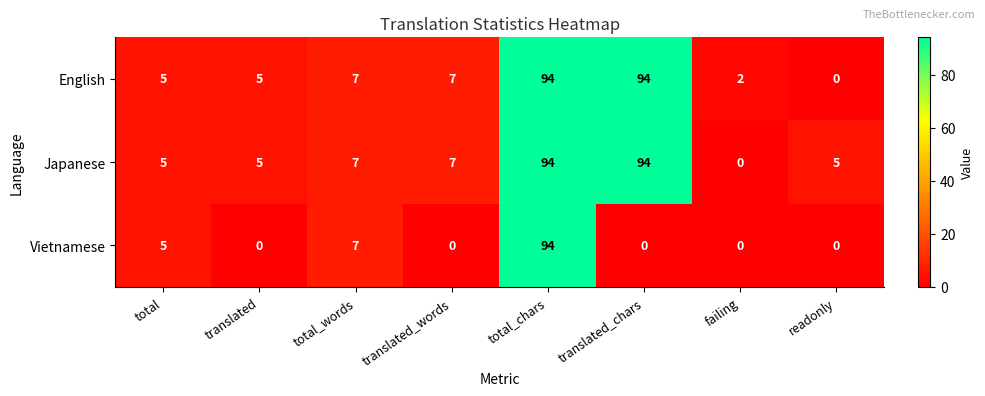

Reading left to right, list all the values displayed in this chart.

English: 5	5	7	7	94	94	2	0
Japanese: 5	5	7	7	94	94	0	5
Vietnamese: 5	0	7	0	94	0	0	0